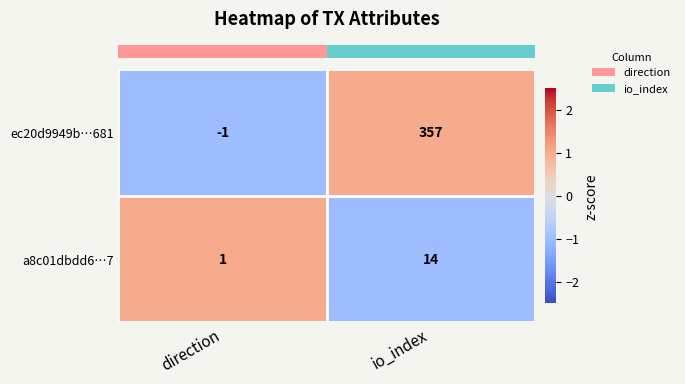

What is the spread (max minus min) of values at direction?

2